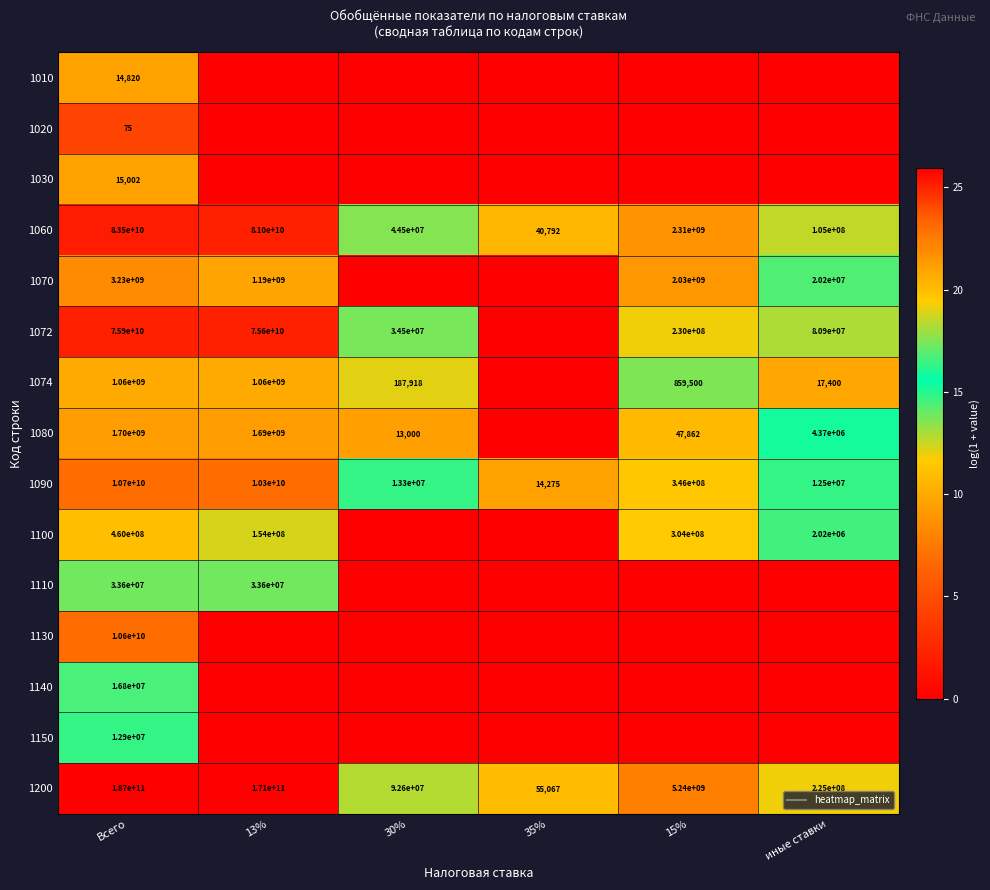

Rank the series at 15% from highest to lowest value.

1200, 1060, 1070, 1090, 1100, 1072, 1074, 1080, 1010, 1020, 1030, 1110, 1130, 1140, 1150